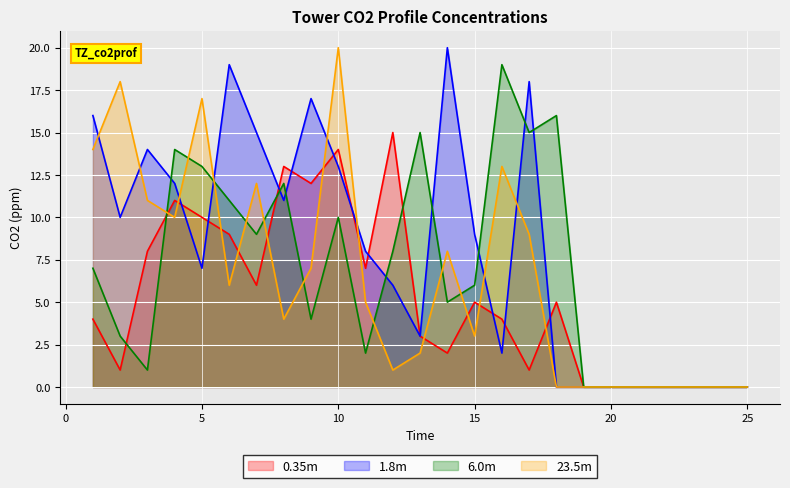

What is the maximum value for 23.5m?

20